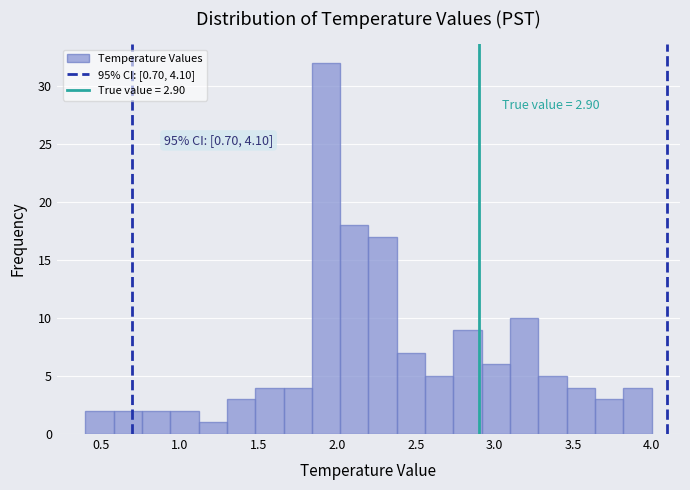

Around what value on the x-axis is the tallest bar? Give the approximate position of its centre, as read against the axis.

1.95